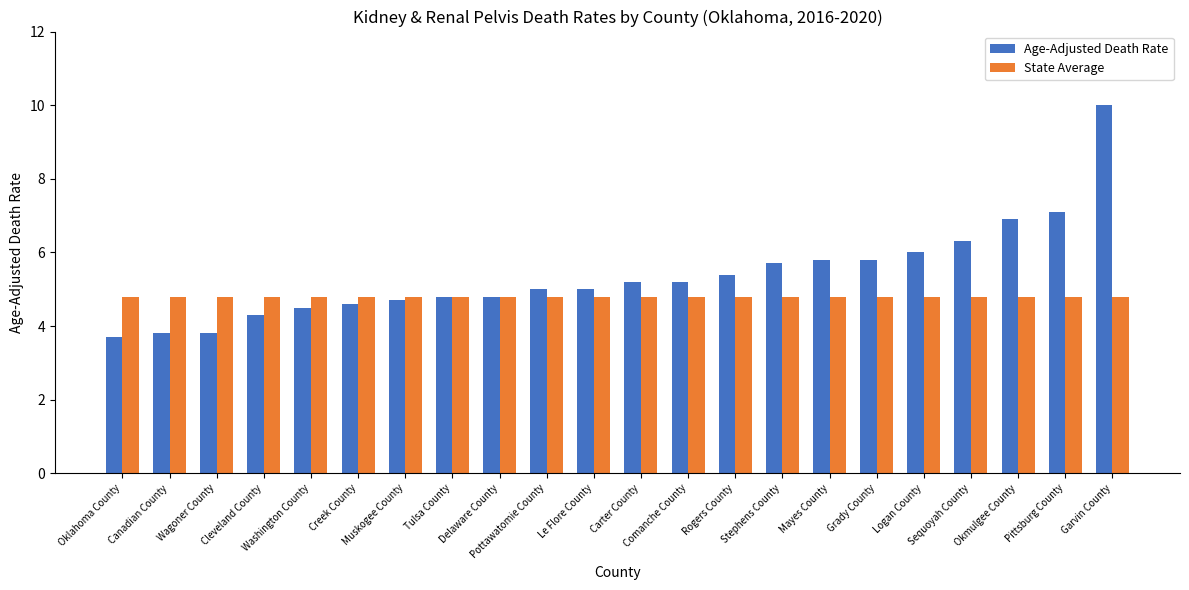

Reading left to right, what are all the values shown in this chart?

Age-Adjusted Death Rate: Oklahoma County=3.7	Canadian County=3.8	Wagoner County=3.8	Cleveland County=4.3	Washington County=4.5	Creek County=4.6	Muskogee County=4.7	Tulsa County=4.8	Delaware County=4.8	Pottawatomie County=5.0	Le Flore County=5.0	Carter County=5.2	Comanche County=5.2	Rogers County=5.4	Stephens County=5.7	Mayes County=5.8	Grady County=5.8	Logan County=6.0	Sequoyah County=6.3	Okmulgee County=6.9	Pittsburg County=7.1	Garvin County=10.0
State Average: Oklahoma County=4.8	Canadian County=4.8	Wagoner County=4.8	Cleveland County=4.8	Washington County=4.8	Creek County=4.8	Muskogee County=4.8	Tulsa County=4.8	Delaware County=4.8	Pottawatomie County=4.8	Le Flore County=4.8	Carter County=4.8	Comanche County=4.8	Rogers County=4.8	Stephens County=4.8	Mayes County=4.8	Grady County=4.8	Logan County=4.8	Sequoyah County=4.8	Okmulgee County=4.8	Pittsburg County=4.8	Garvin County=4.8